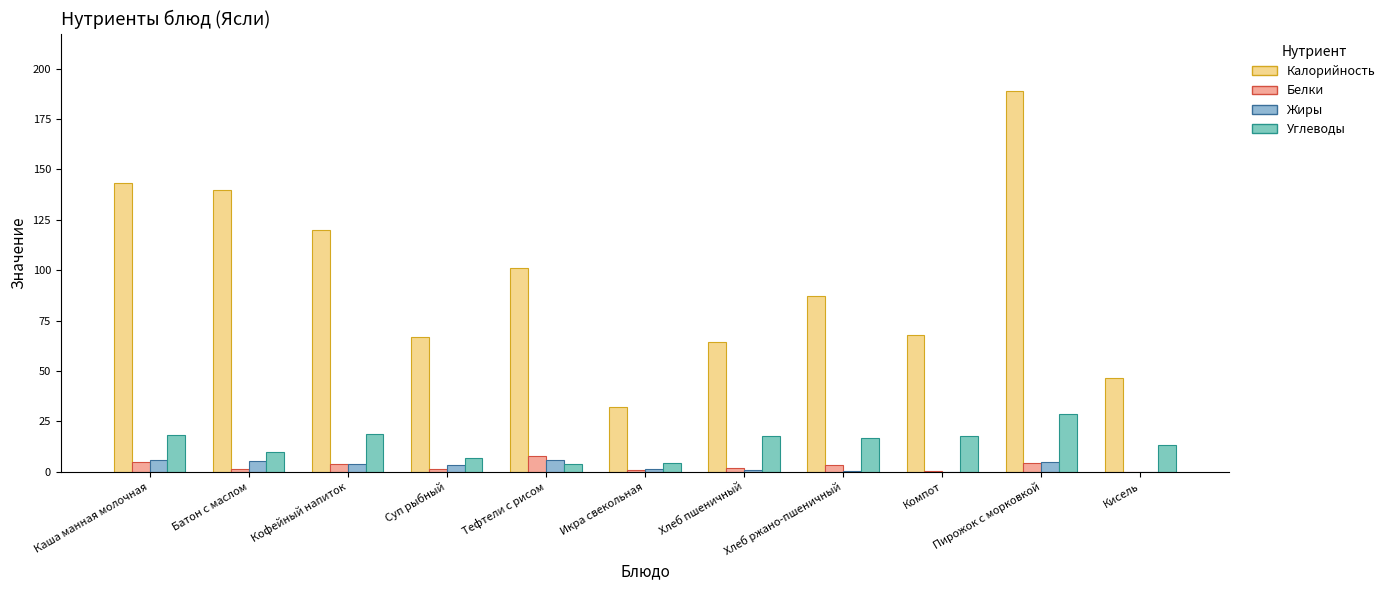

What is the average value of the Белки series?

2.7